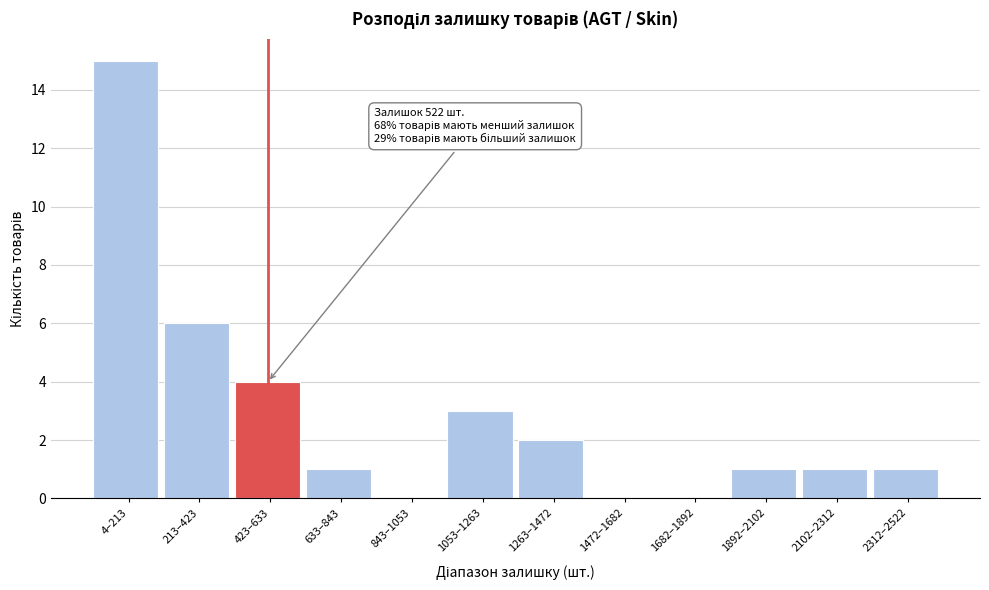

Reading left to right, transcribe all the data shown in this chart.

4–213=15	213–423=6	423–633=4	633–843=1	843–1053=0	1053–1263=3	1263–1472=2	1472–1682=0	1682–1892=0	1892–2102=1	2102–2312=1	2312–2522=1